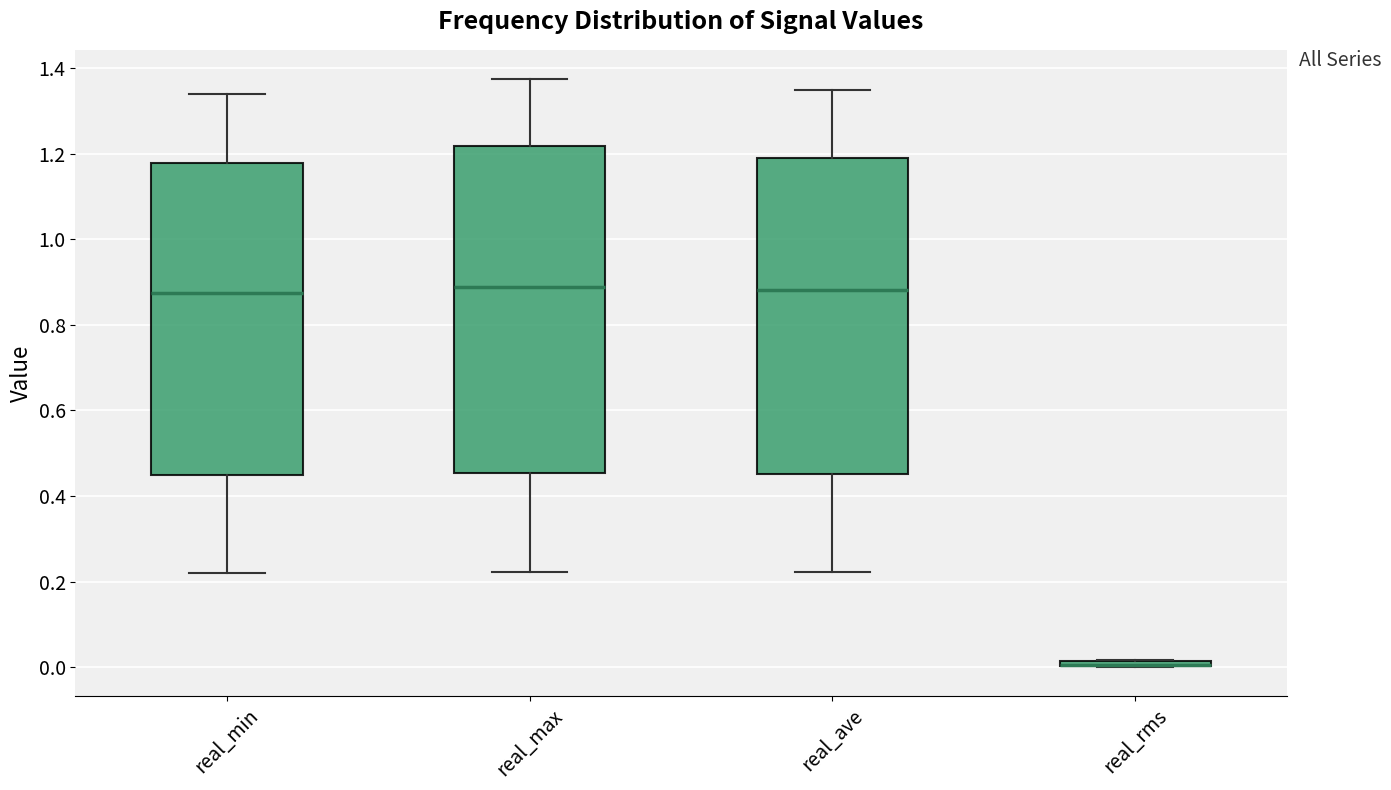

Which box is the tallest, from its lower edge to its upper edge?

real_max